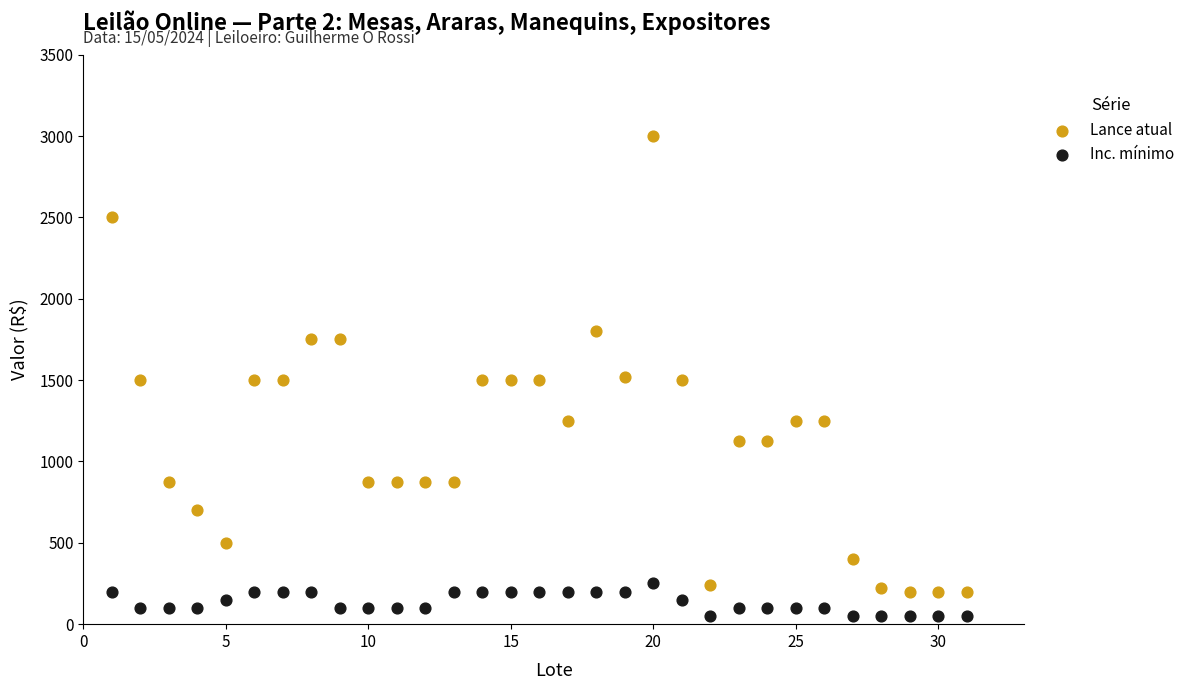

Which series has the largest Y range (max minus min)?

Lance atual